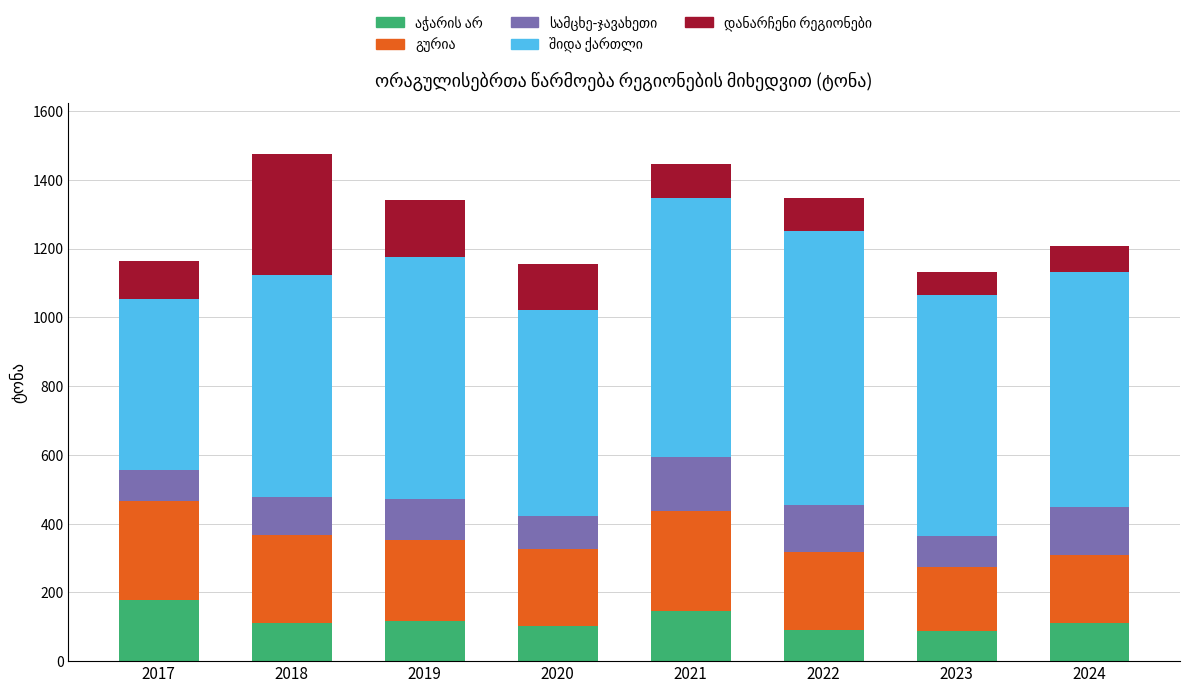

What is the total value across all series at 2021?

1446.7